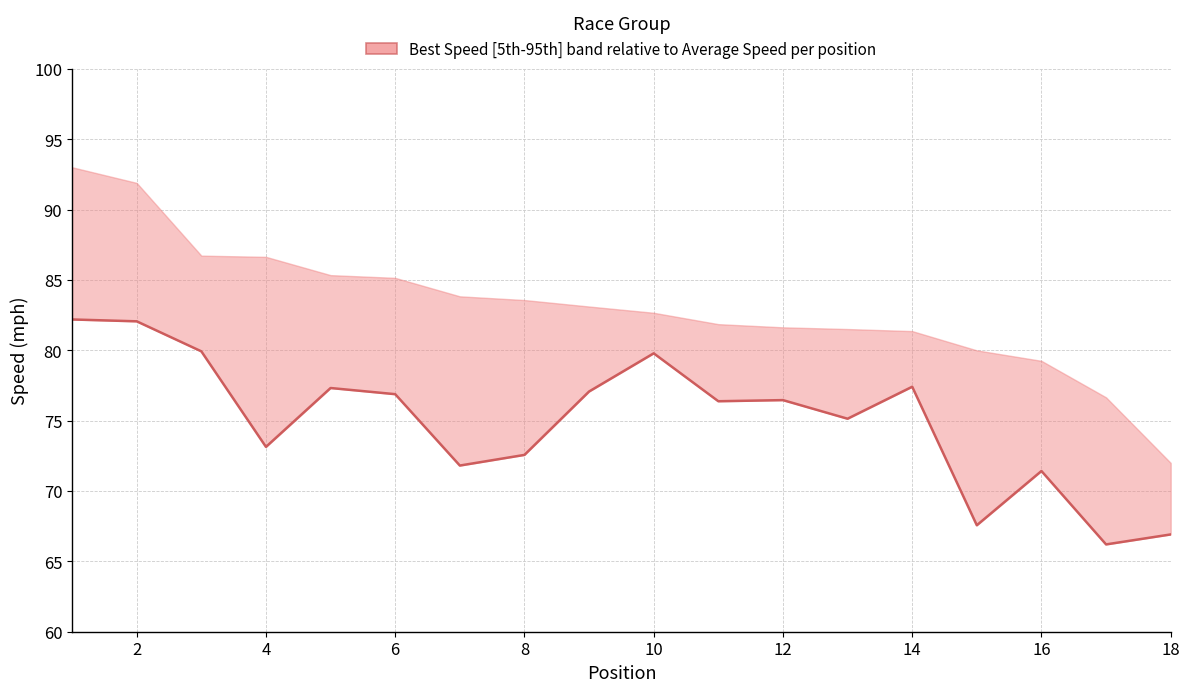

Reading left to right, transcribe all the data shown in this chart.

82.2	82.1	79.9	73.1	77.3	76.9	71.8	72.6	77.1	79.8	76.4	76.5	75.1	77.4	67.6	71.4	66.2	66.9